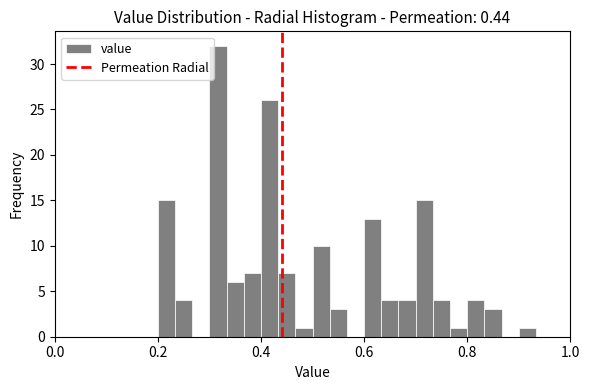

Read against the x-axis, roughly where is the centre of the tallest bar?

0.32